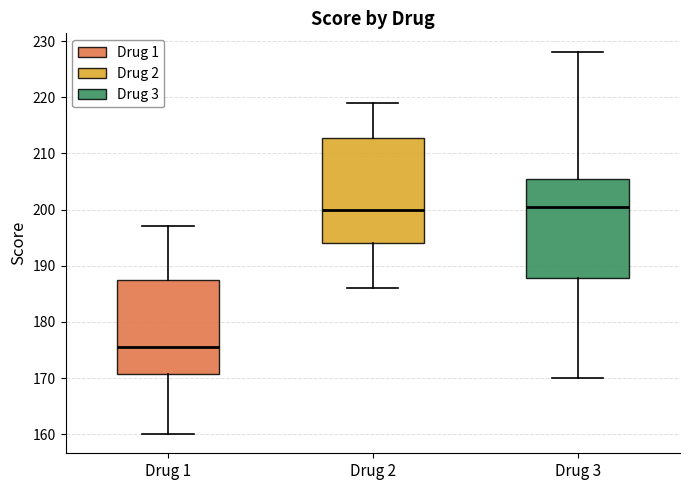

Which box has the lowest median line?

Drug 1